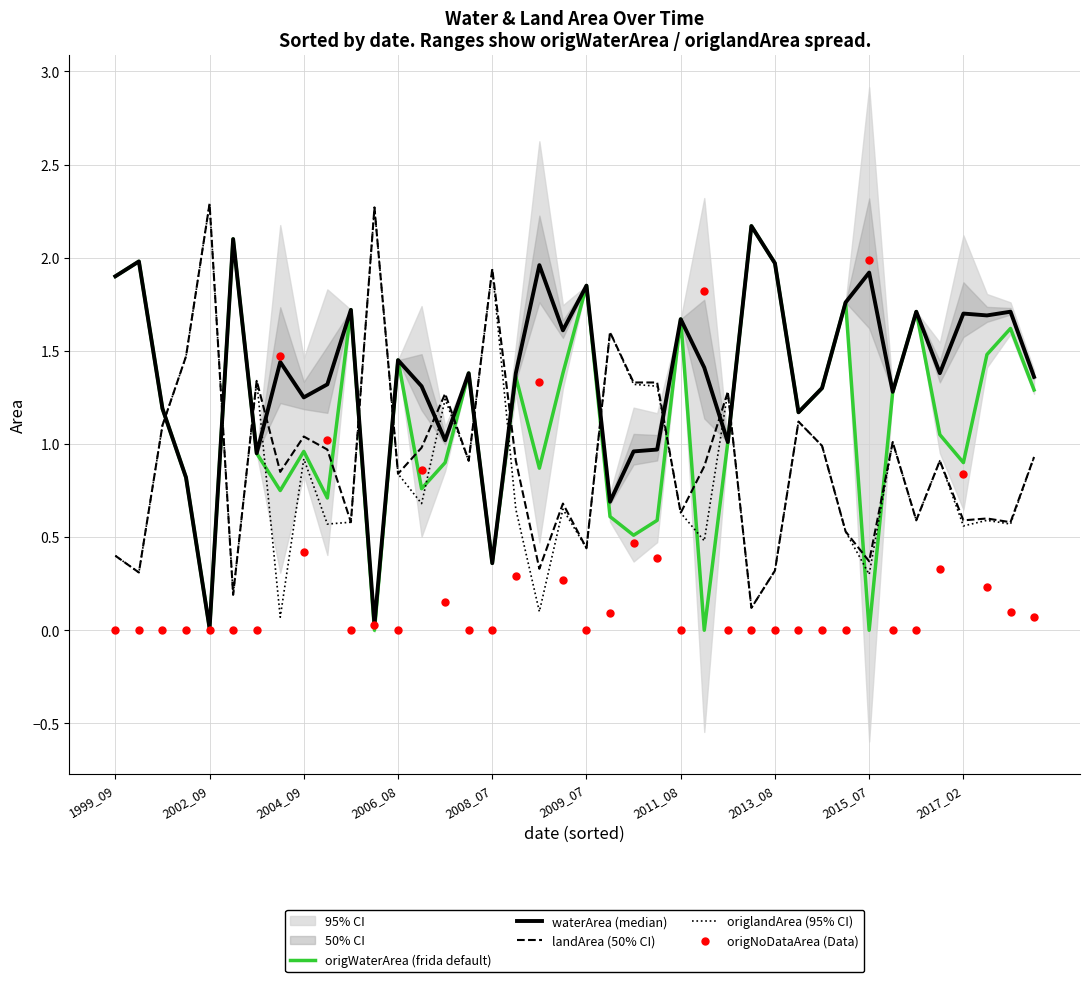

Which series contains the lowest Y value?

origWaterArea (frida default)